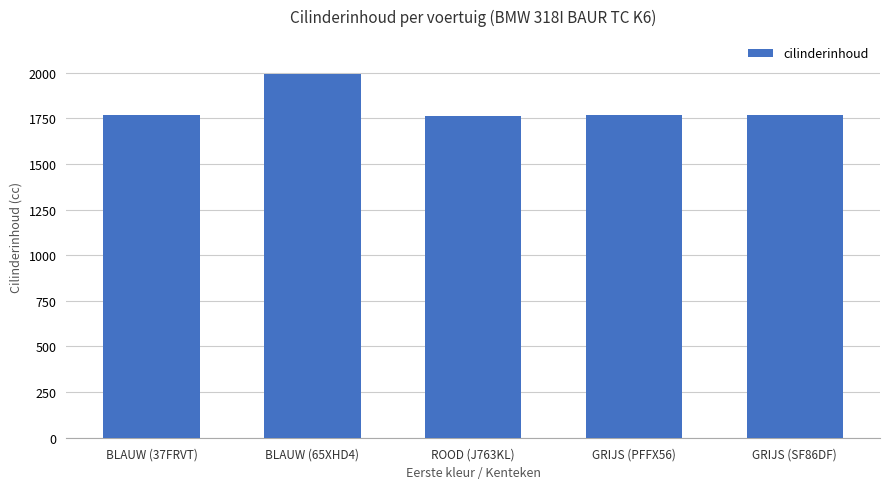

Which category has the highest value across all series?

BLAUW (65XHD4)